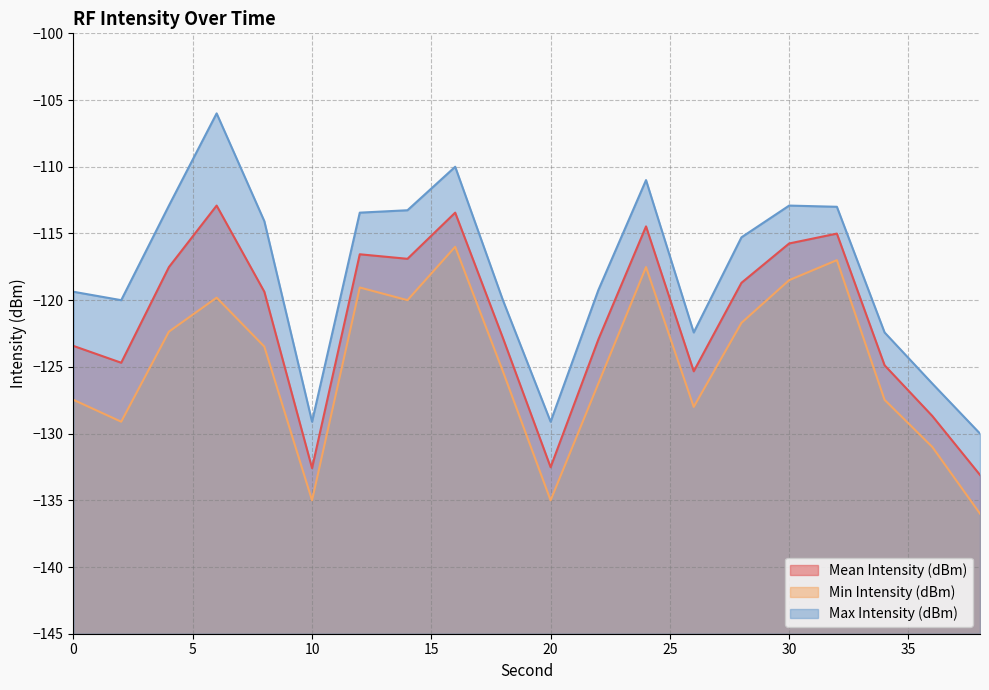

What is the highest value of the Mean Intensity (dBm) series?

-112.9